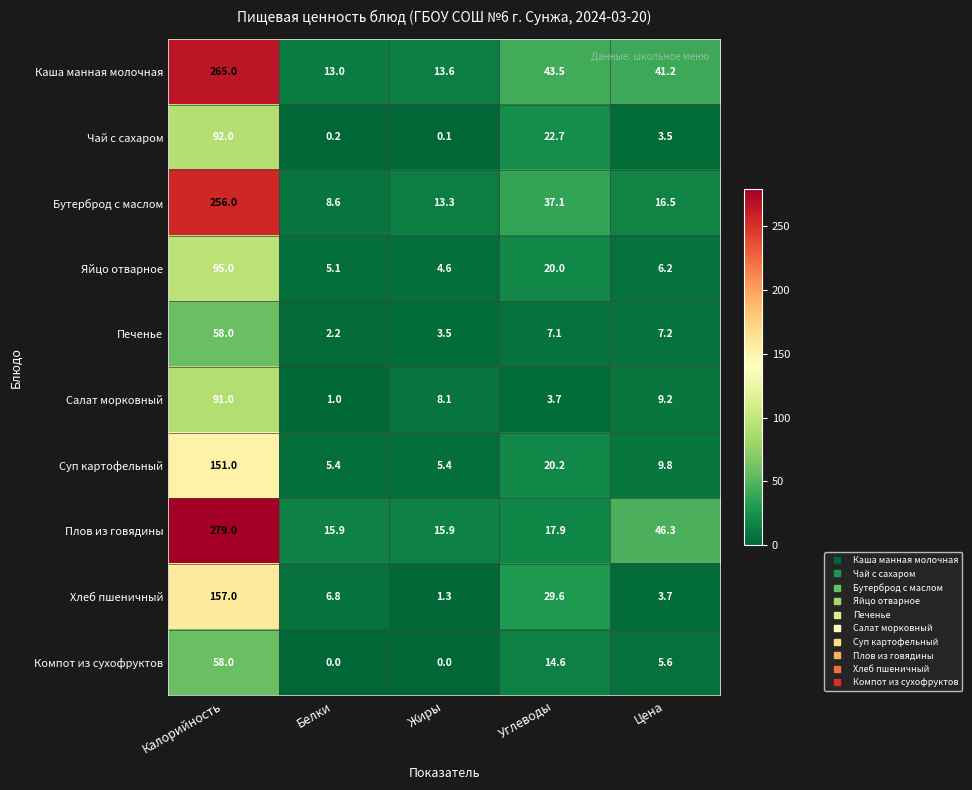

What is the approximate value of Компот из сухофруктов at Калорийность?

58.0